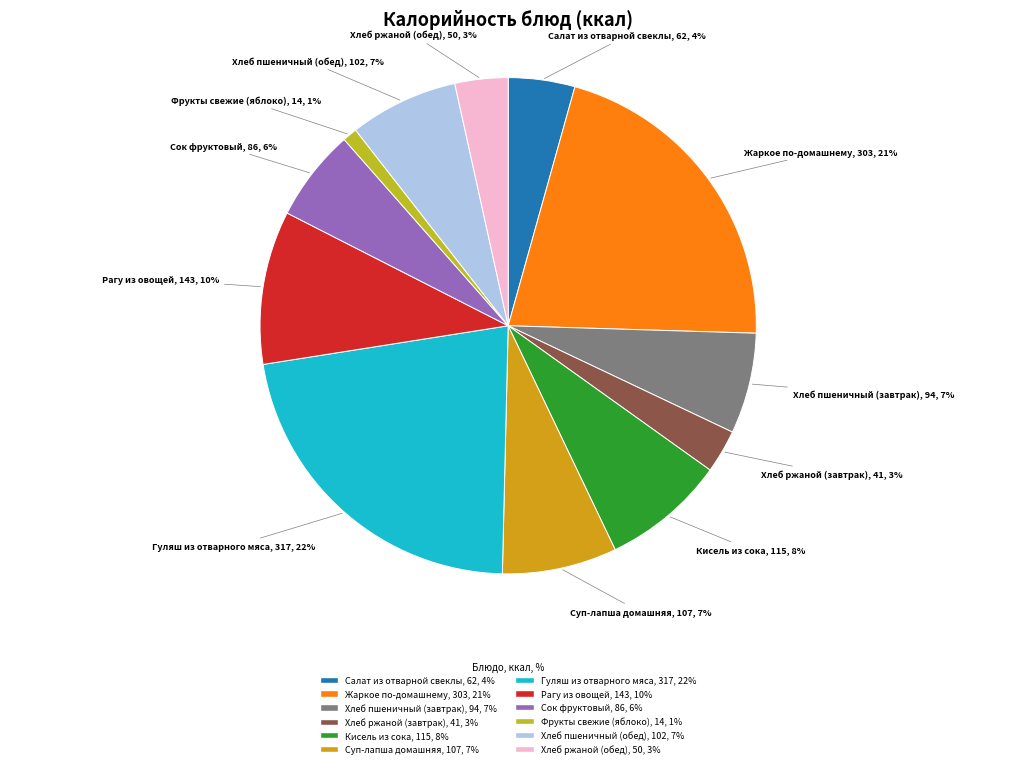

Is there any slice that represents more than half of the pie?

No